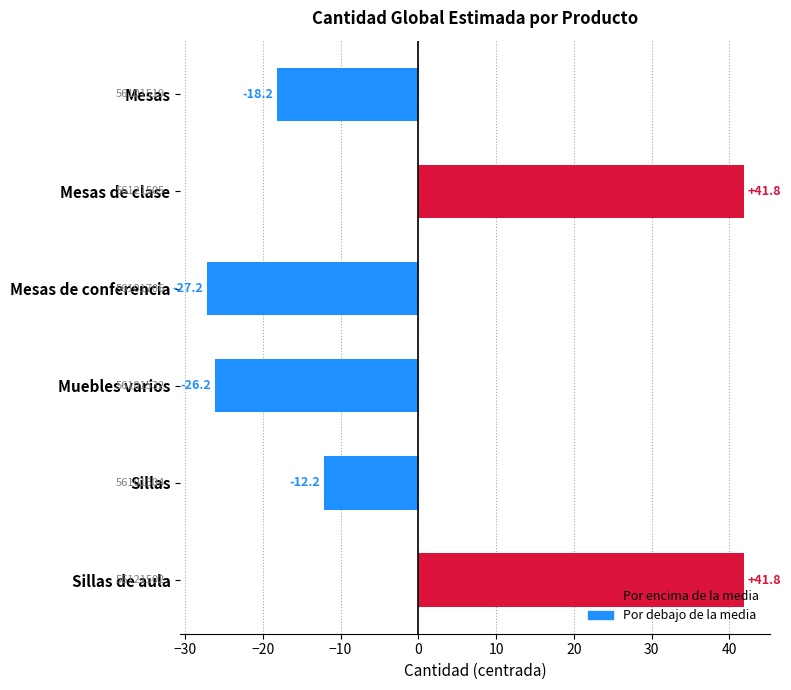

How many bars are there in total?

6